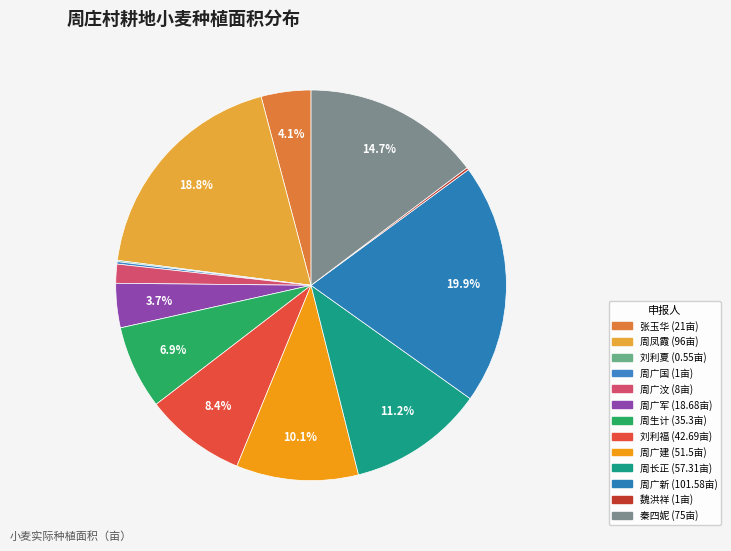

Is there any slice that represents more than half of the pie?

No